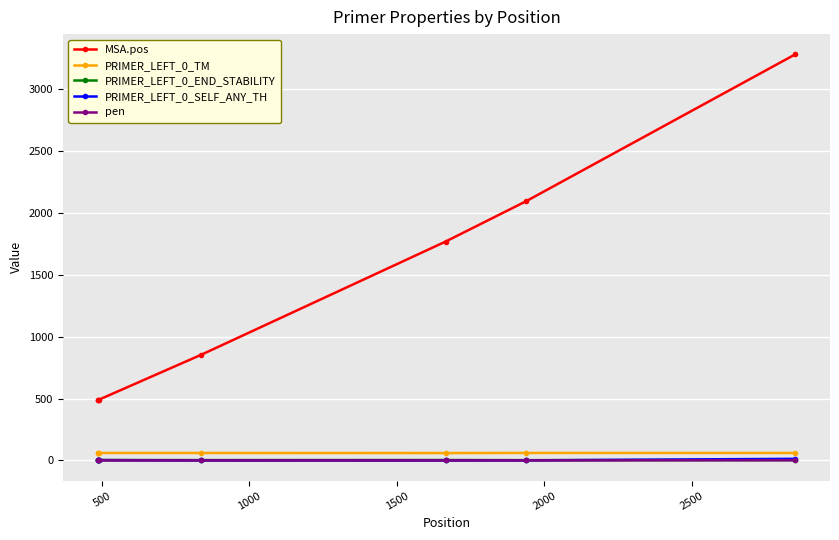

Which series has the largest total across all categories?

MSA.pos